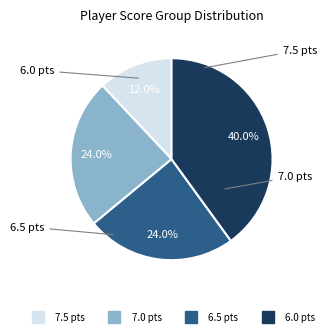

Is there any slice that represents more than half of the pie?

No